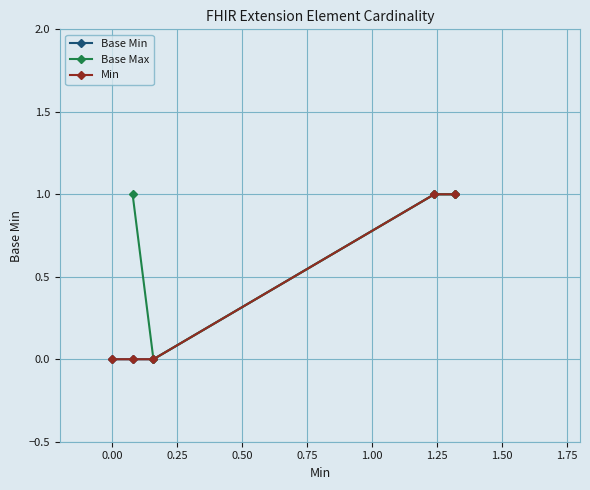

True or false: Min and Base Max intersect in this chart.

False